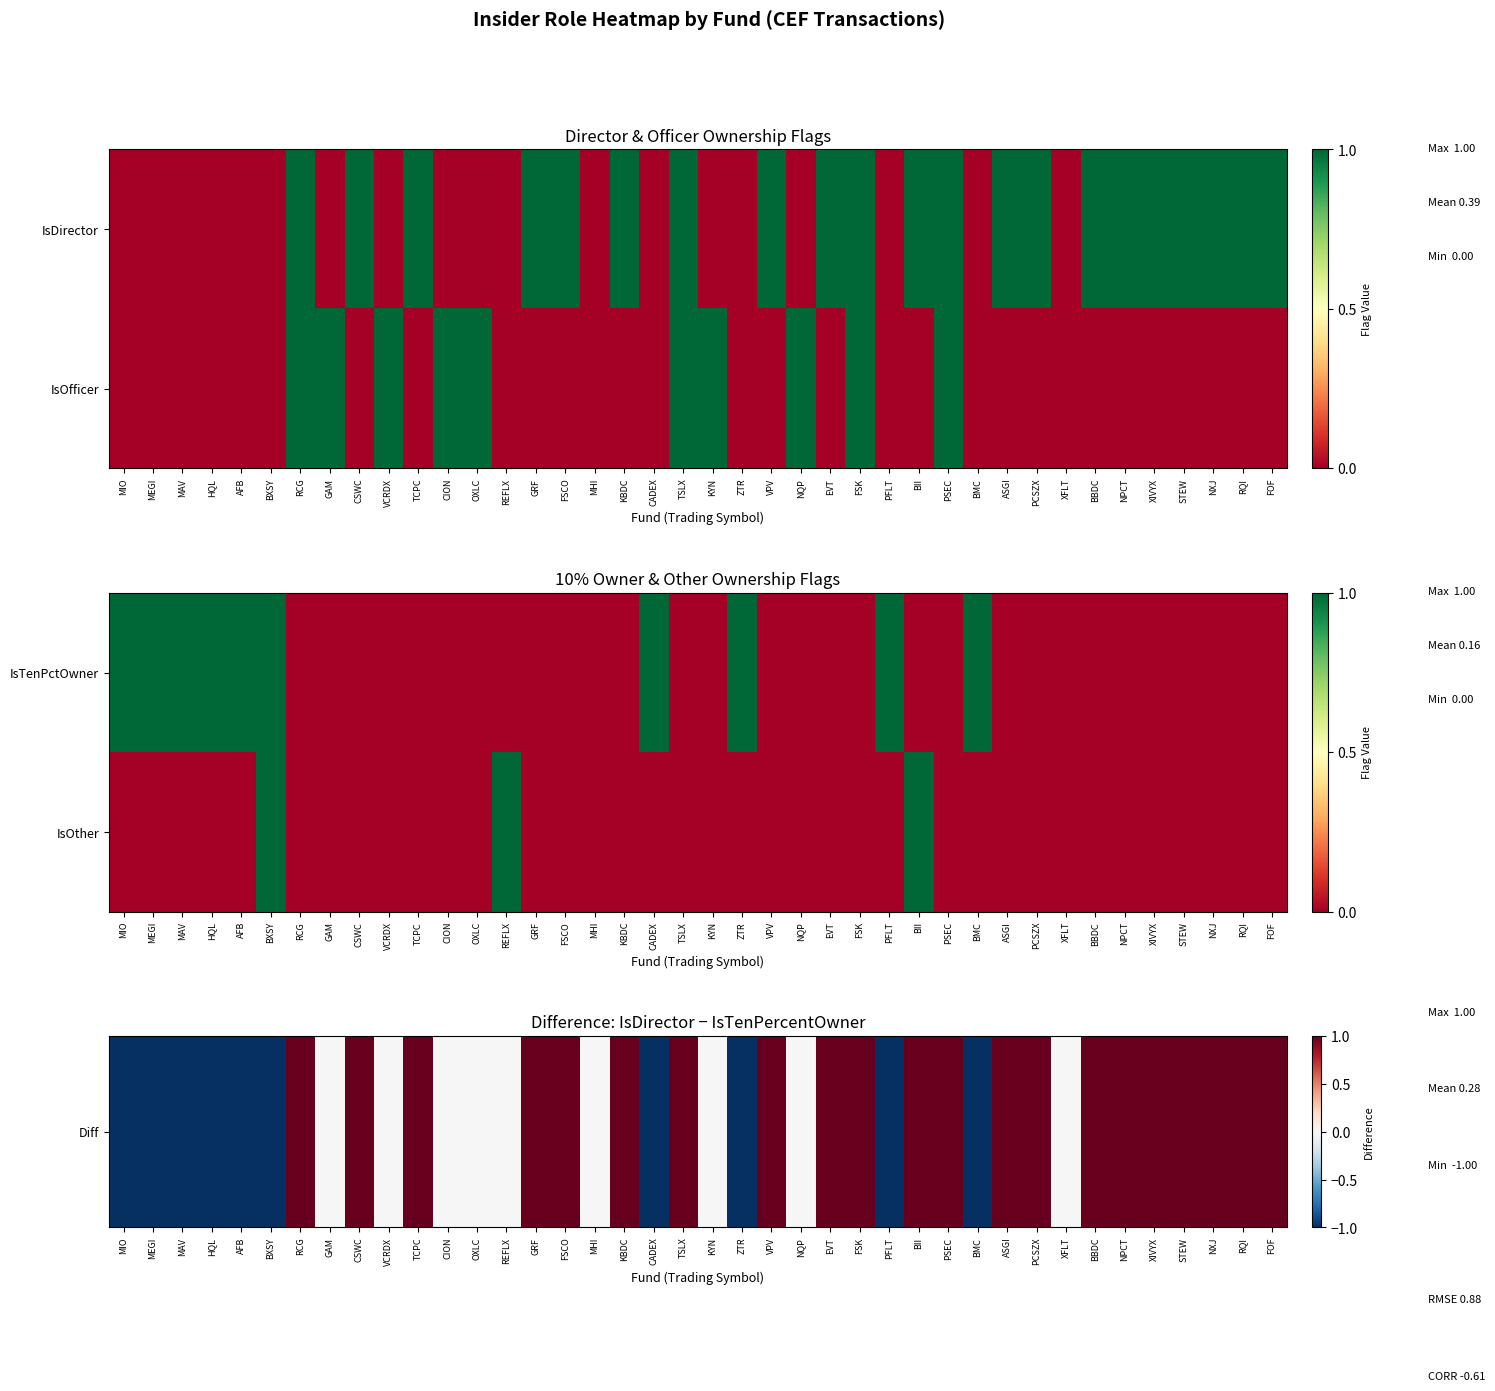

What is the sum of all Diff values?

11